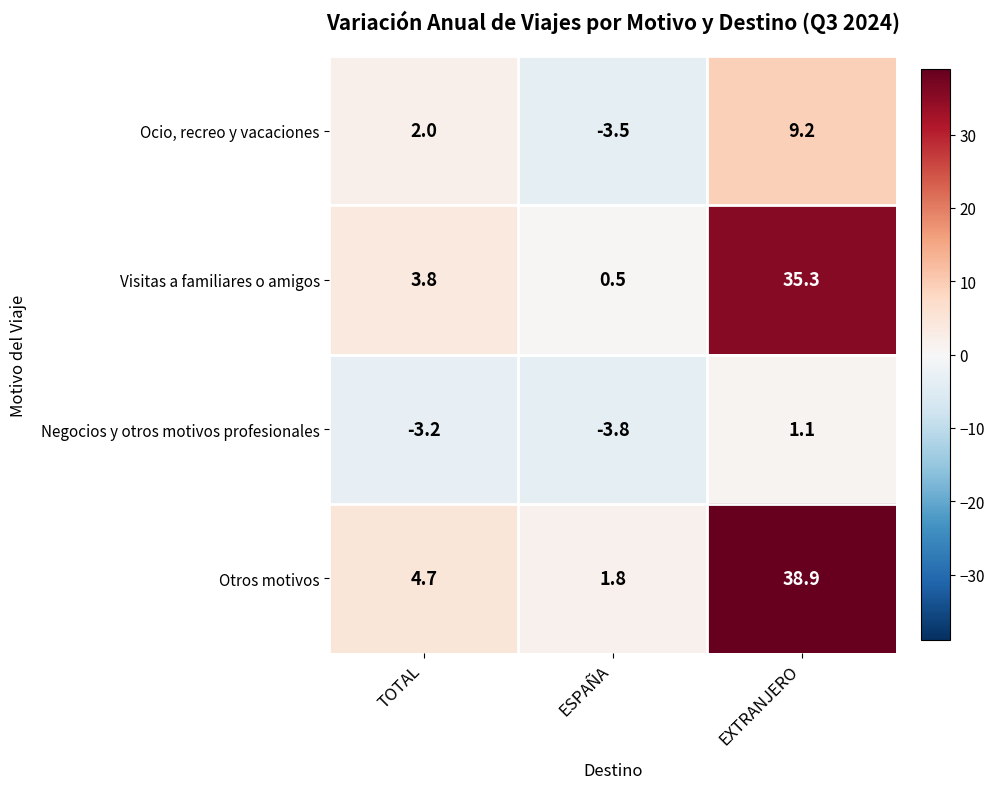

At how many categories does at least one series exceed 26?

1